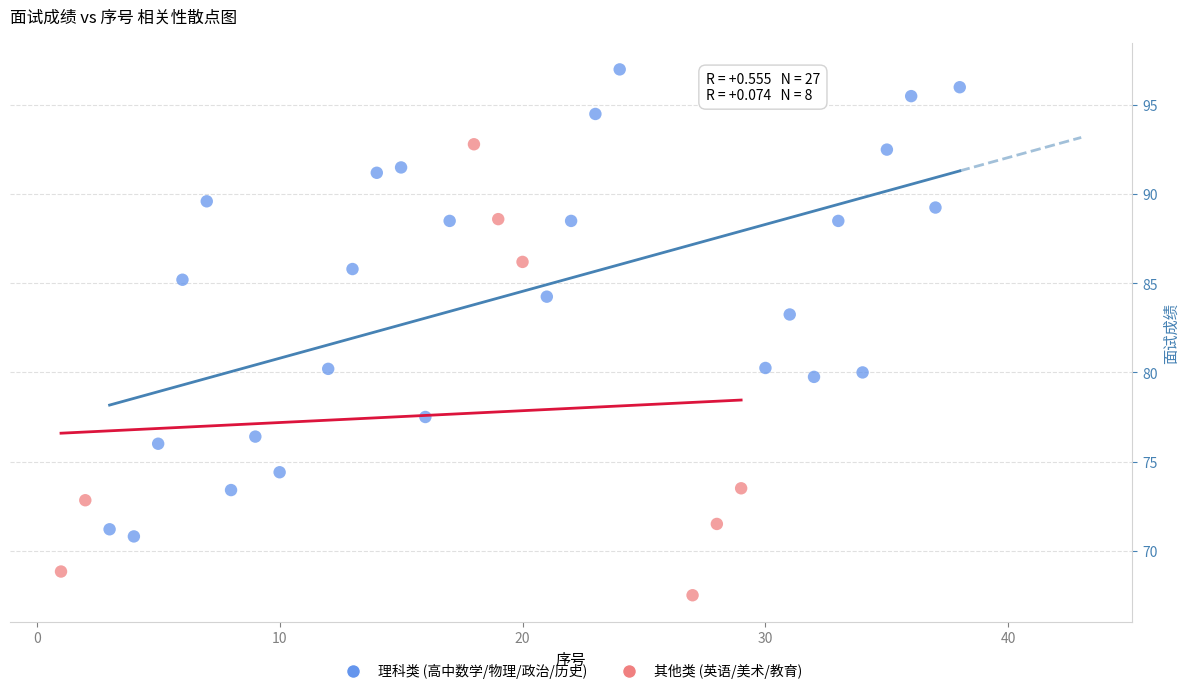

Which series reaches the minimum Y coordinate?

其他类 (英语/美术/教育)